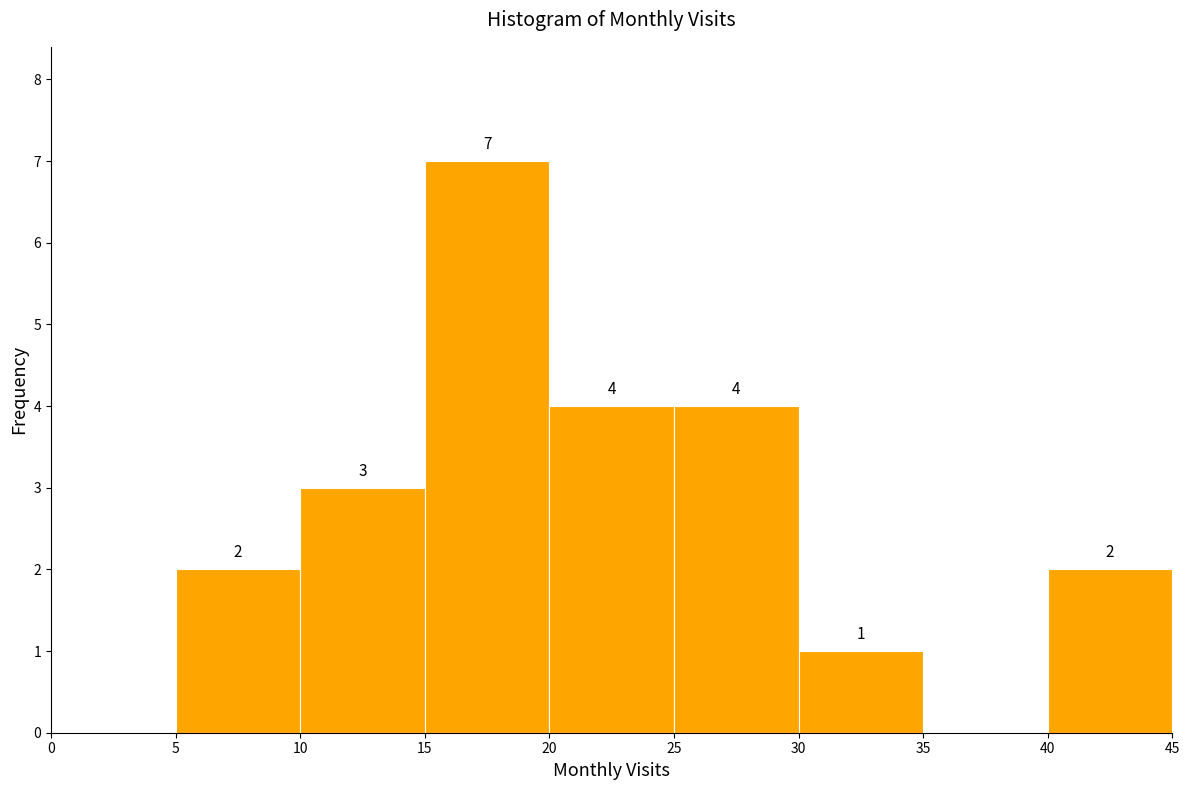

Over which range of the x-axis is the bar tallest?

15 to 20